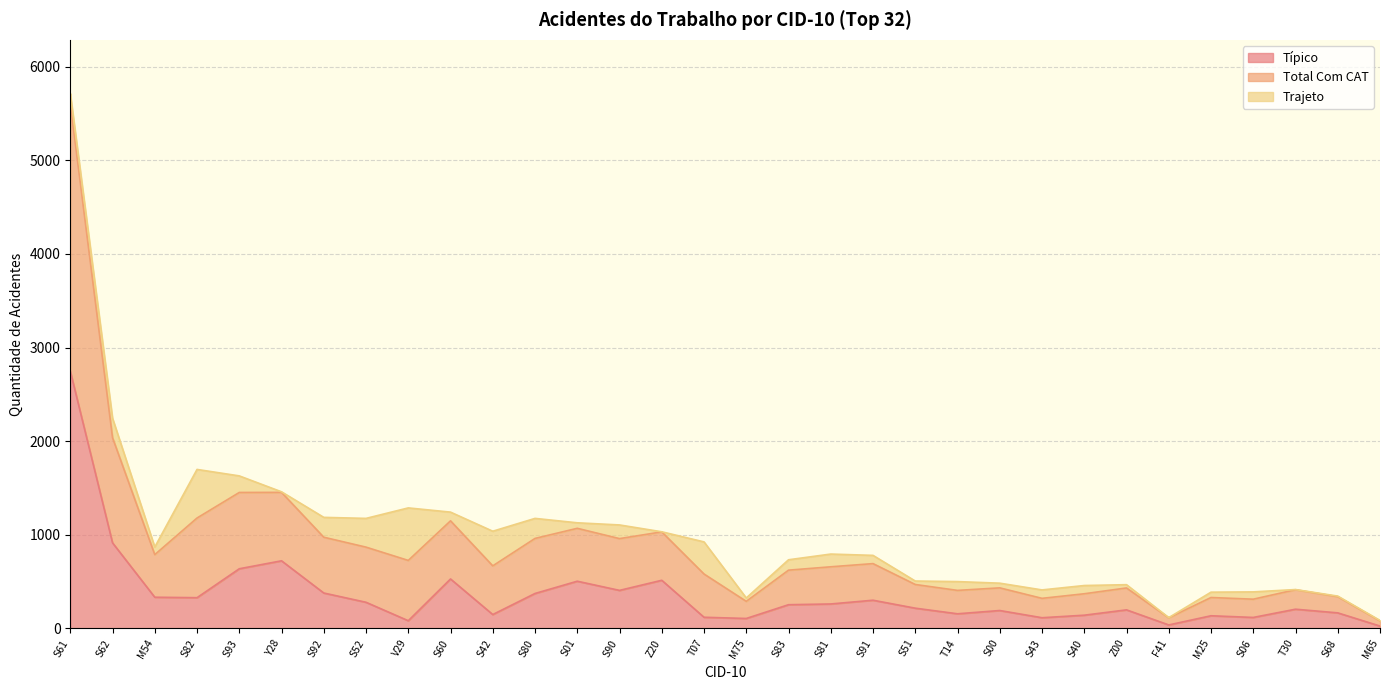

How many categories are shown in the chart?

32